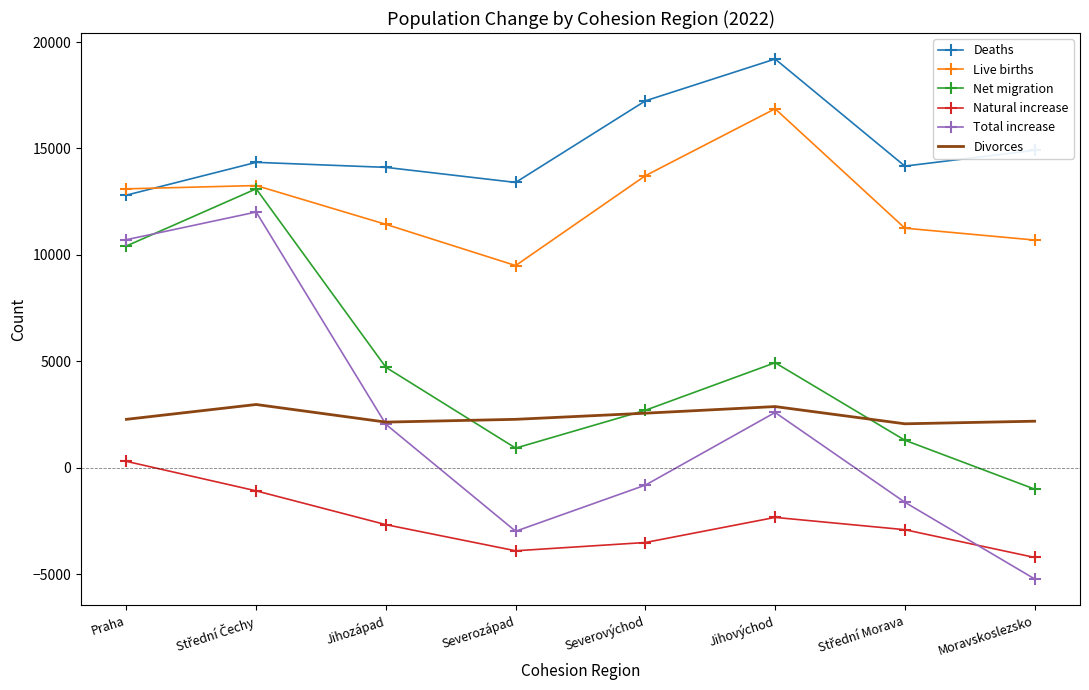

Rank the series at Praha from lowest to highest value.

Natural increase, Divorces, Net migration, Total increase, Deaths, Live births